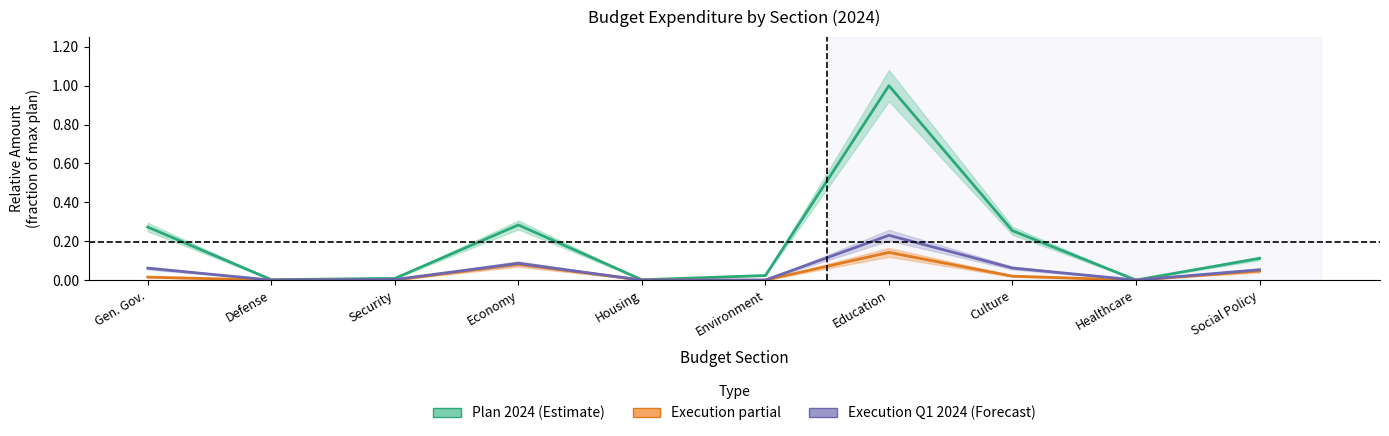

How many interior local peaks does the Execution Q1 2024 series have?

2